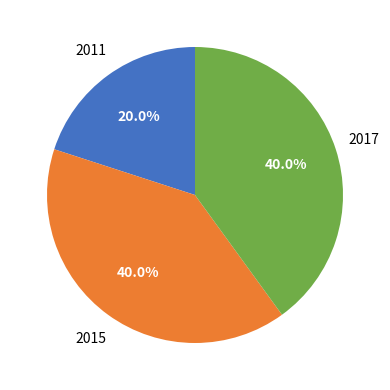

Is there any slice that represents more than half of the pie?

No